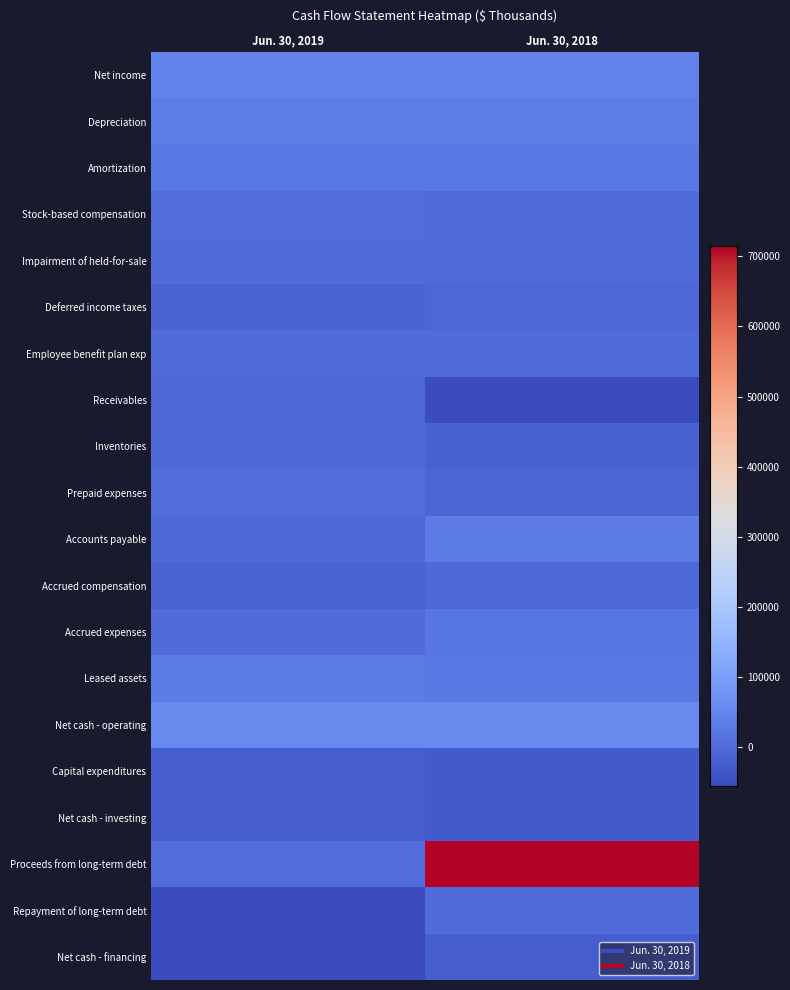

What is the total value across all series at Jun. 30, 2018?

800943